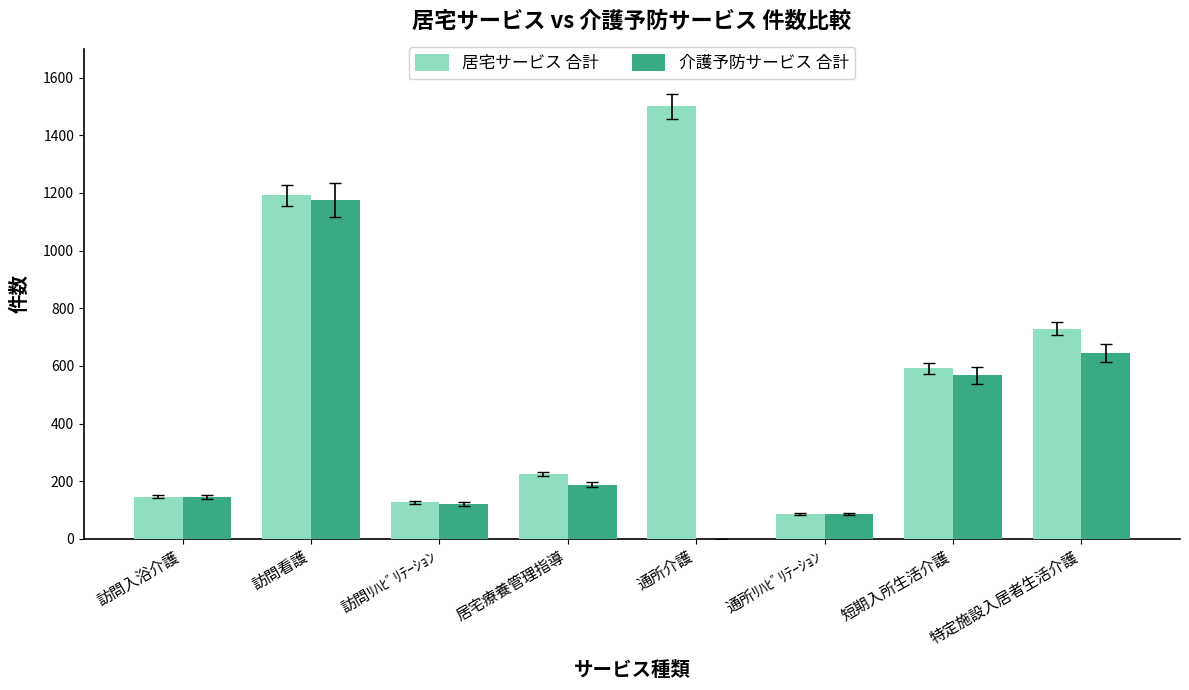

How many positive values does the 介護予防サービス 合計 series have?

7